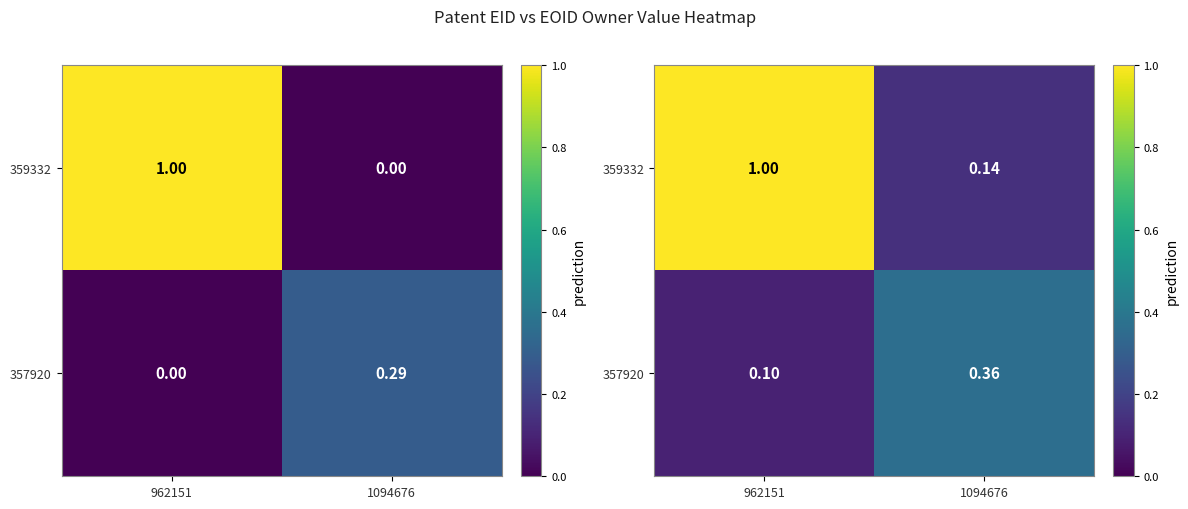

What is the difference between the highest and lowest values at 962151?

0.9